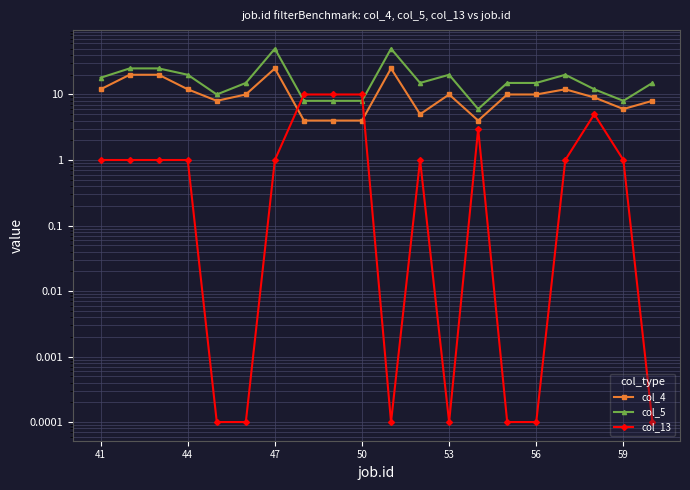

Where does the col_5 series first go above 15?

41